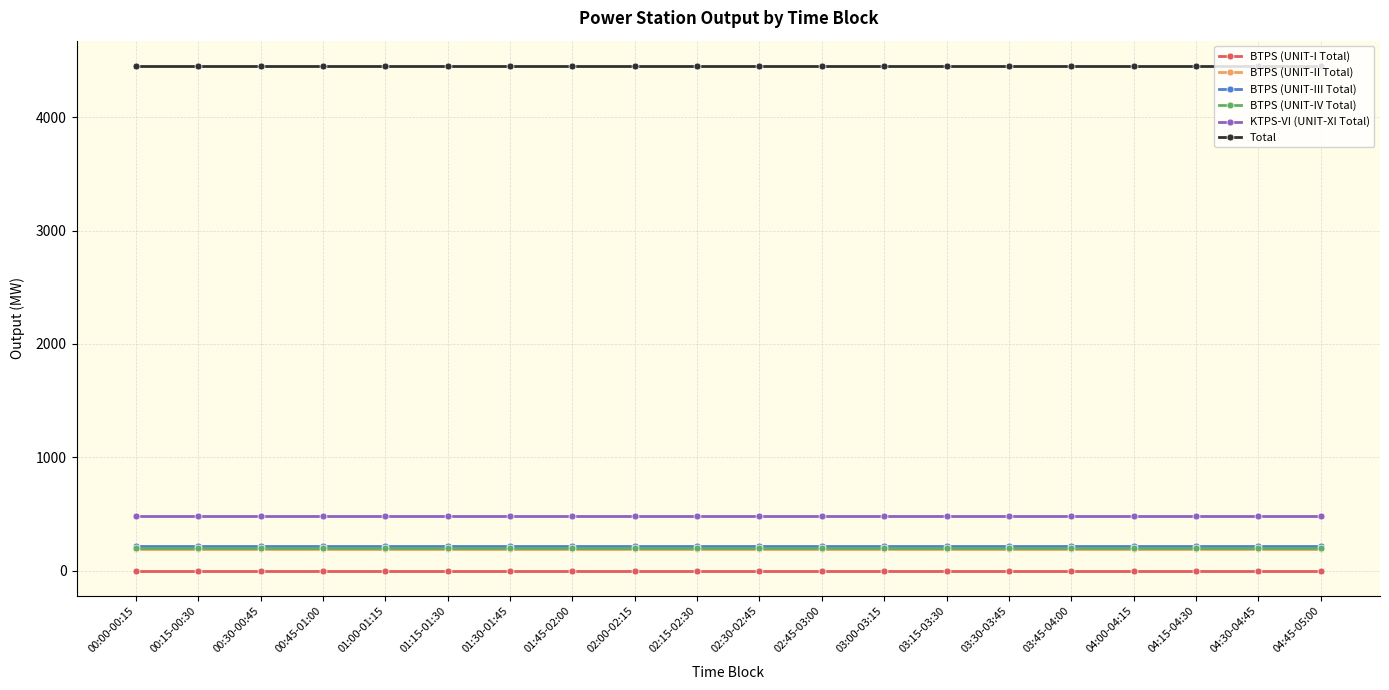

Reading right to left, what are all the values shown in this chart?

BTPS (UNIT-I Total): 0.0	0.0	0.0	0.0	0.0	0.0	0.0	0.0	0.0	0.0	0.0	0.0	0.0	0.0	0.0	0.0	0.0	0.0	0.0	0.0
BTPS (UNIT-II Total): 190.0	190.0	190.0	190.0	190.0	190.0	190.0	190.0	190.0	190.0	190.0	190.0	190.0	190.0	190.0	190.0	190.0	190.0	190.0	190.0
BTPS (UNIT-III Total): 215.0	215.0	215.0	215.0	215.0	215.0	215.0	215.0	215.0	215.0	215.0	215.0	215.0	215.0	215.0	215.0	215.0	215.0	215.0	215.0
BTPS (UNIT-IV Total): 205.0	205.0	205.0	205.0	205.0	205.0	205.0	205.0	205.0	205.0	205.0	205.0	205.0	205.0	205.0	205.0	205.0	205.0	205.0	205.0
KTPS-VI (UNIT-XI Total): 486.2	486.2	486.2	486.2	486.2	486.2	486.2	486.2	486.2	486.2	486.2	486.2	486.2	486.2	486.2	486.2	486.2	486.2	486.2	486.2
Total: 4451.9	4451.9	4451.9	4451.9	4451.9	4451.9	4451.9	4451.9	4451.9	4451.9	4451.9	4451.9	4451.9	4451.9	4451.9	4451.9	4451.9	4451.9	4451.9	4451.9